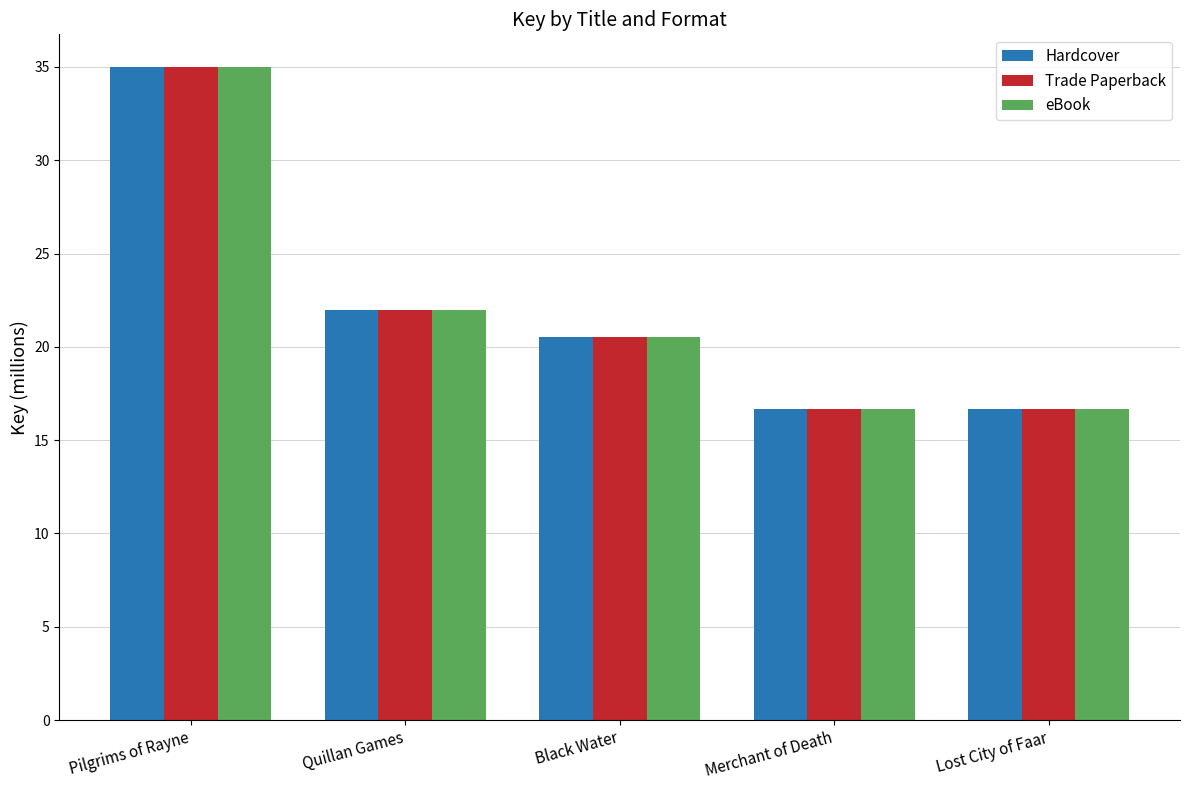

What is the highest value of the Hardcover series?

35.0